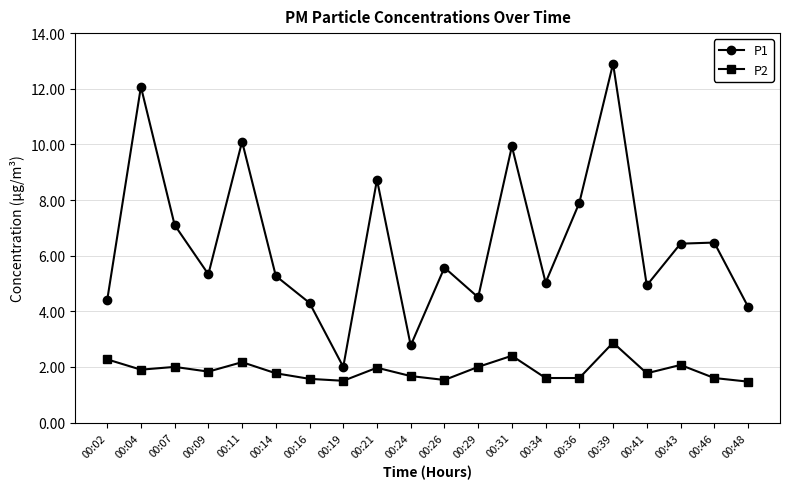

Which series has the largest range (max minus min)?

P1